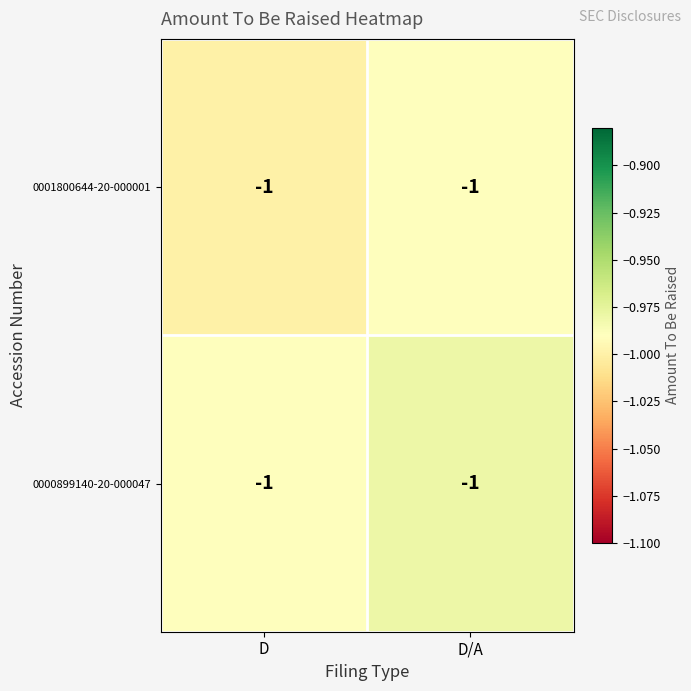

Between D and D/A, which series saw the biggest shift?

0001800644-20-000001